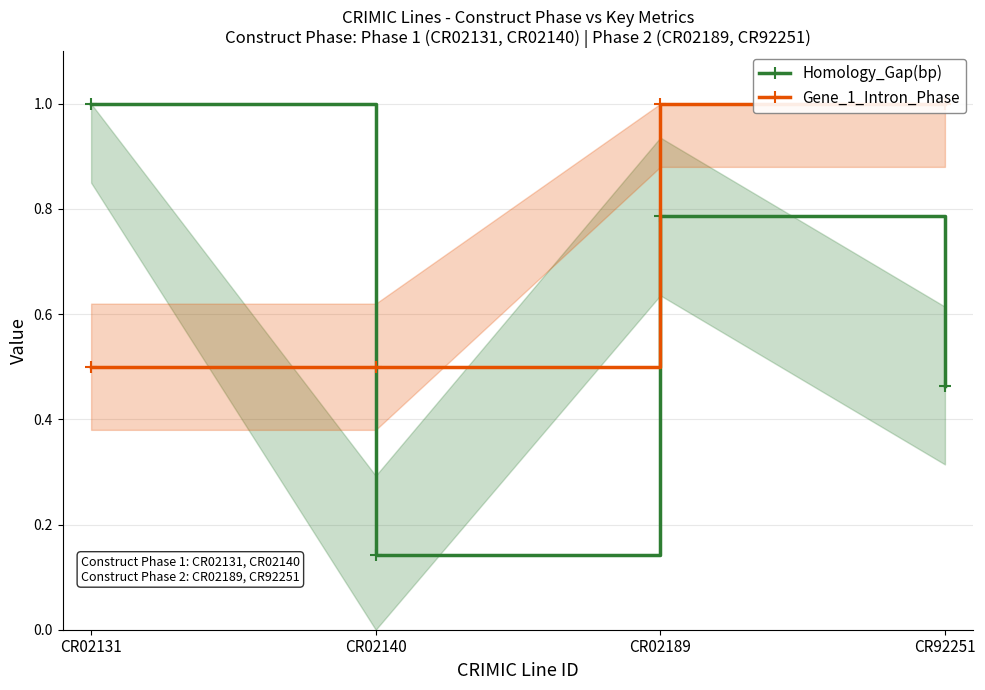

What is the value of the Gene_1_Intron_Phase point at the 4th from the left?

1.0